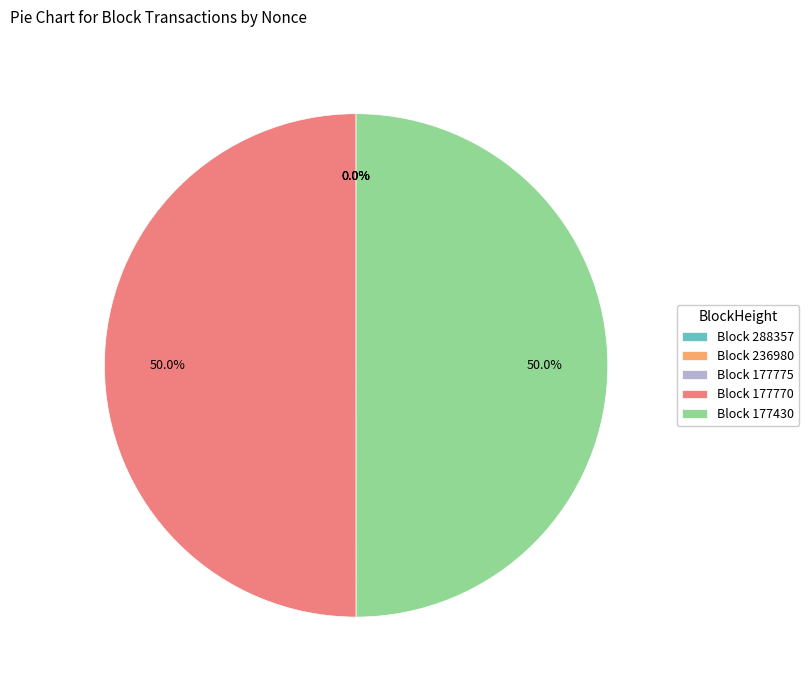

Is the sum of 177430 and 177775 greater than half?

No